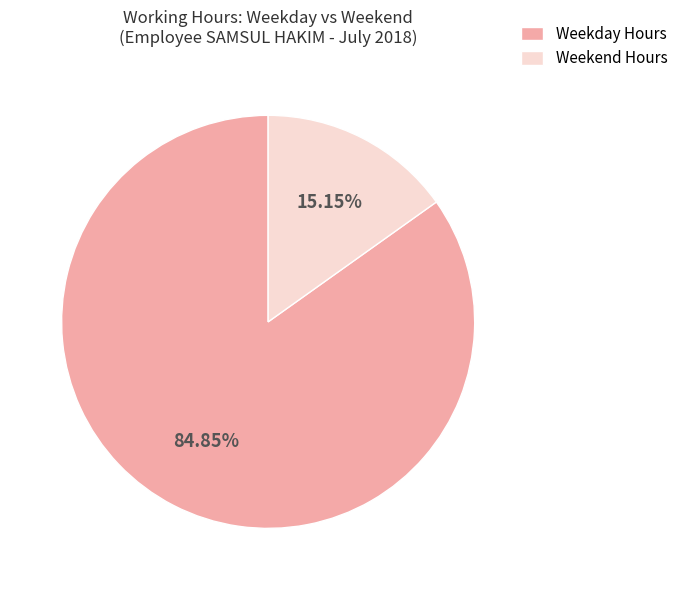

What is the smallest slice in the pie chart?

Weekend Hours